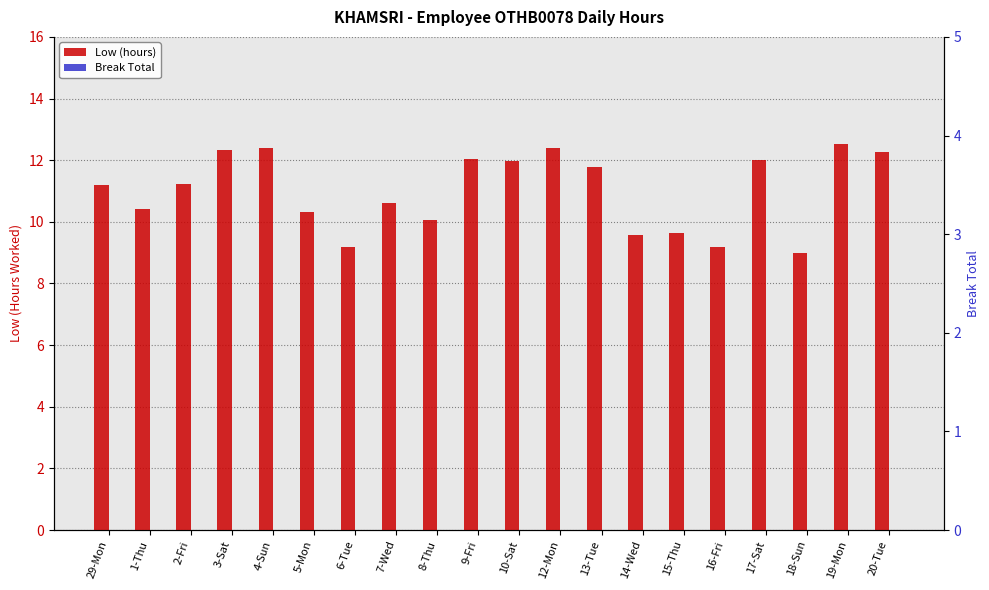

Which series has the largest total across all categories?

Low (hours)